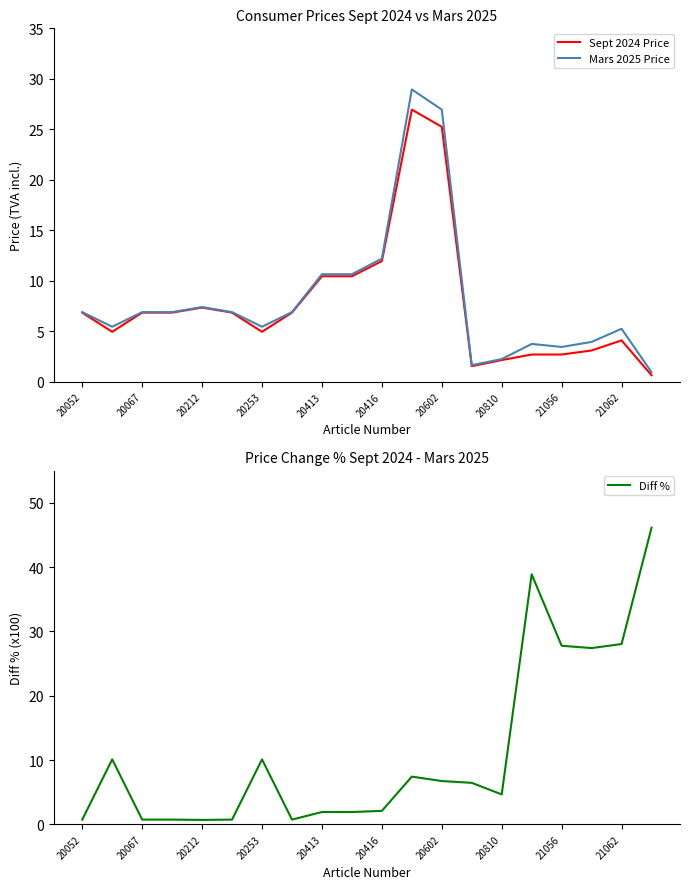

How many series are shown in this chart?

3